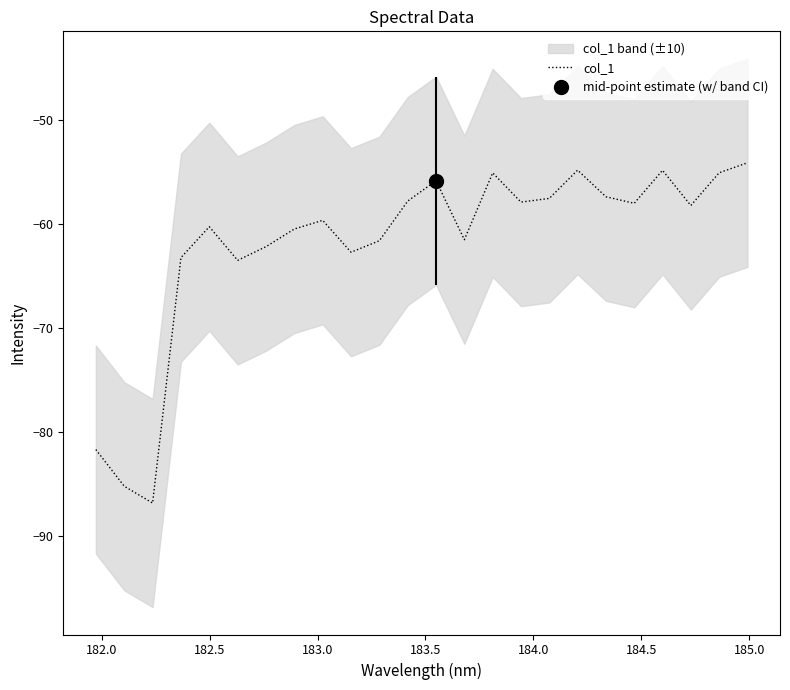

What is the smallest value displayed?

-86.8